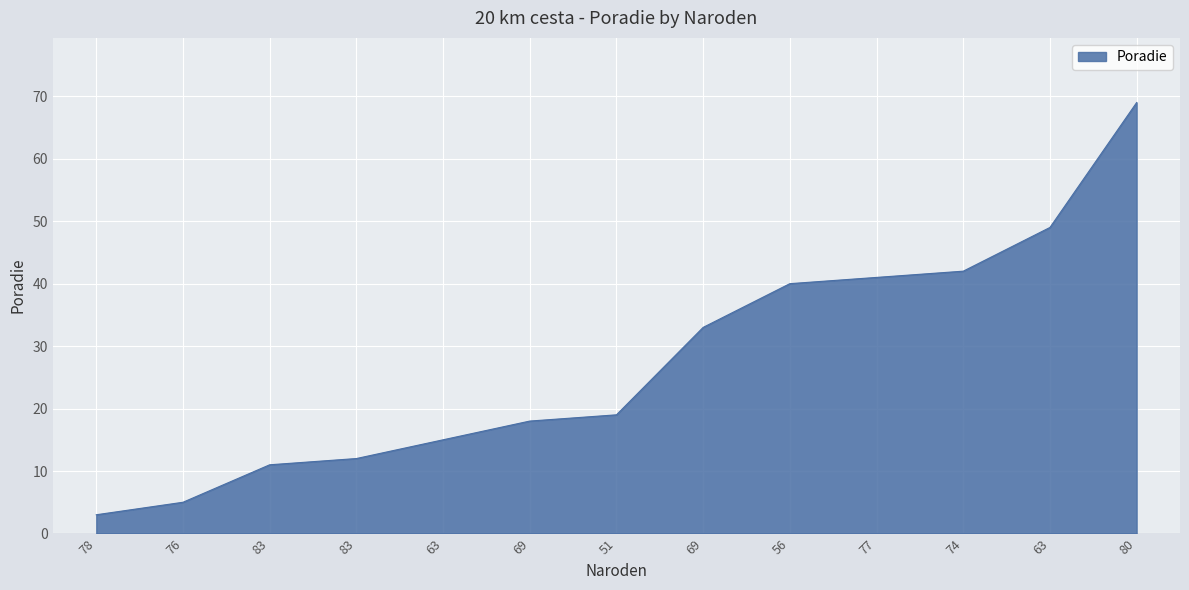

What is the sum of the values at 63 and 63?

64